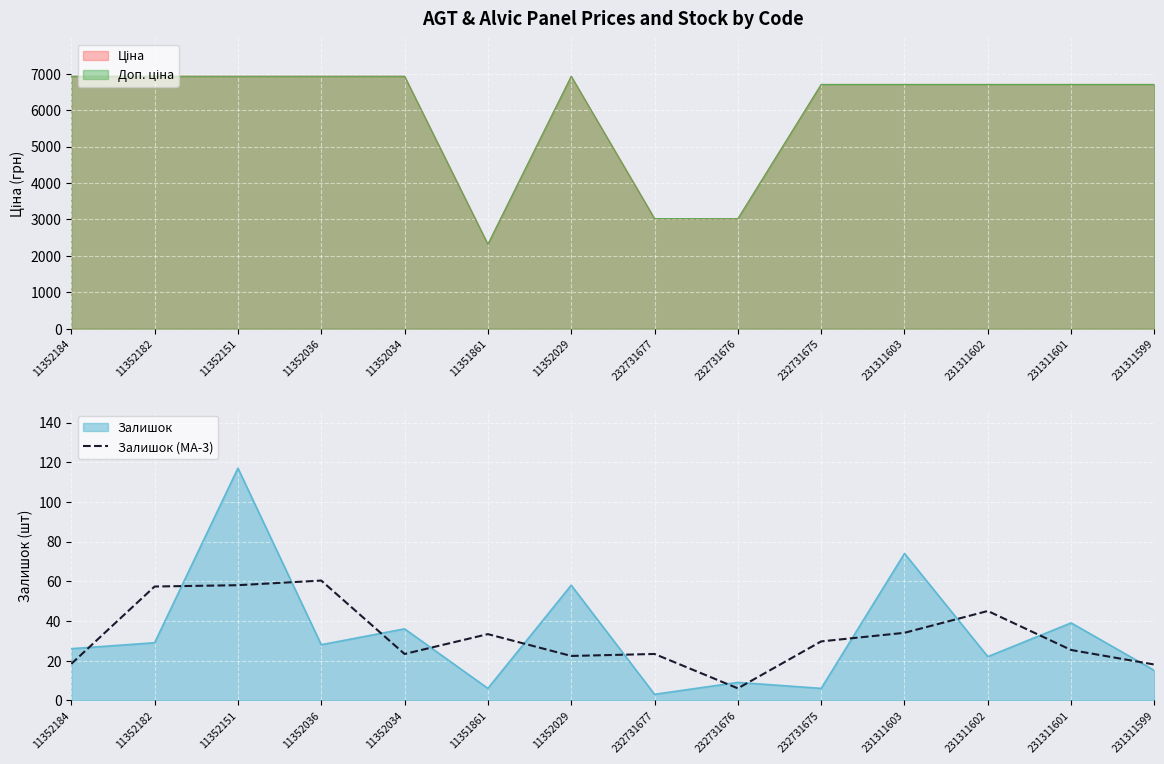

What is the lowest value of the Залишок (MA-3) series?

6.0